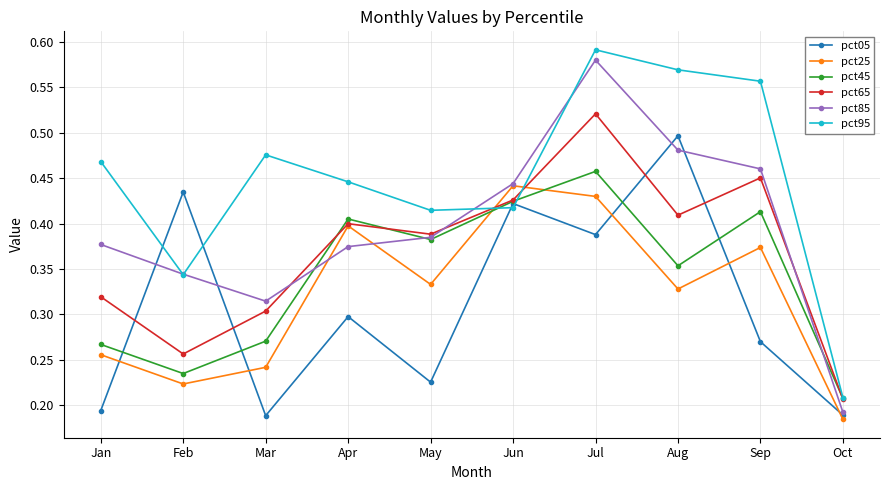

List the labels in order of pct65 value, largest first.

Jul, Sep, Jun, Aug, Apr, May, Jan, Mar, Feb, Oct